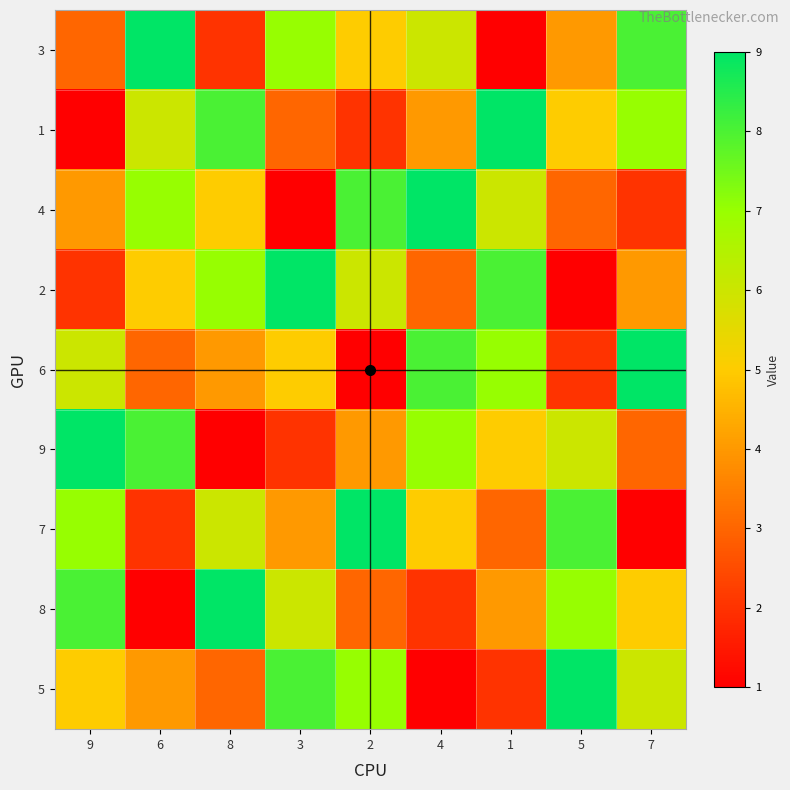

What is the total value across all series at 5?

45